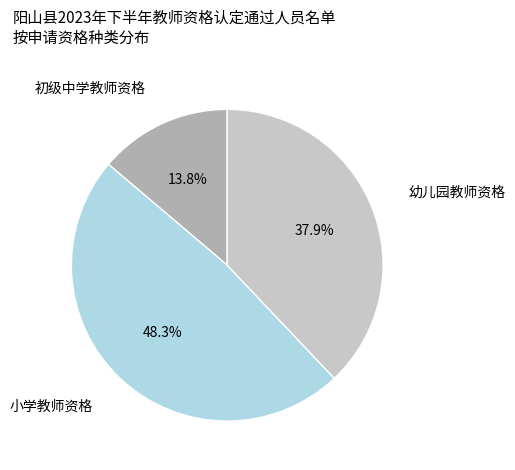

How many segments does this pie chart have?

3